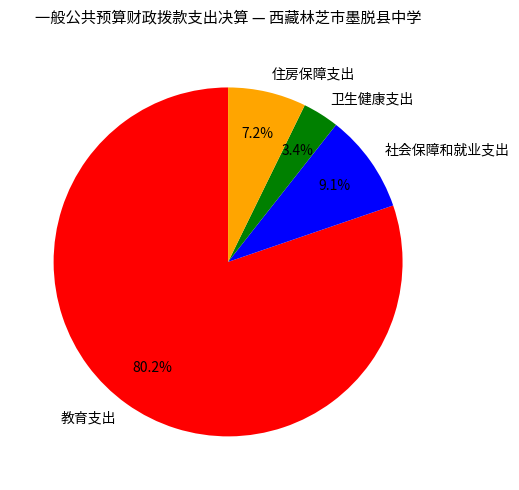

Rank the categories by value from lowest to highest.

卫生健康支出, 住房保障支出, 社会保障和就业支出, 教育支出